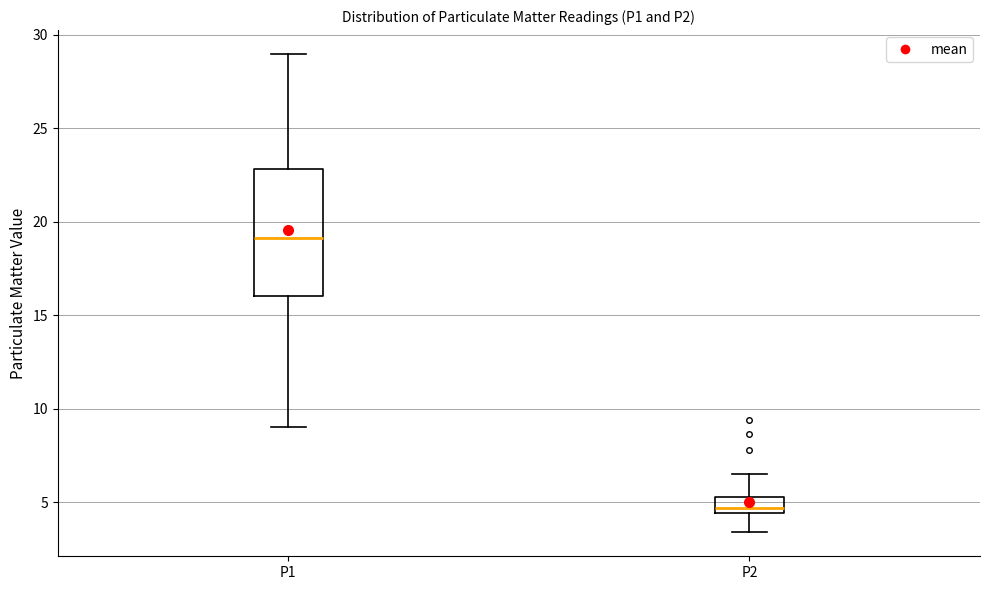

Which box's median line is the lowest?

P2